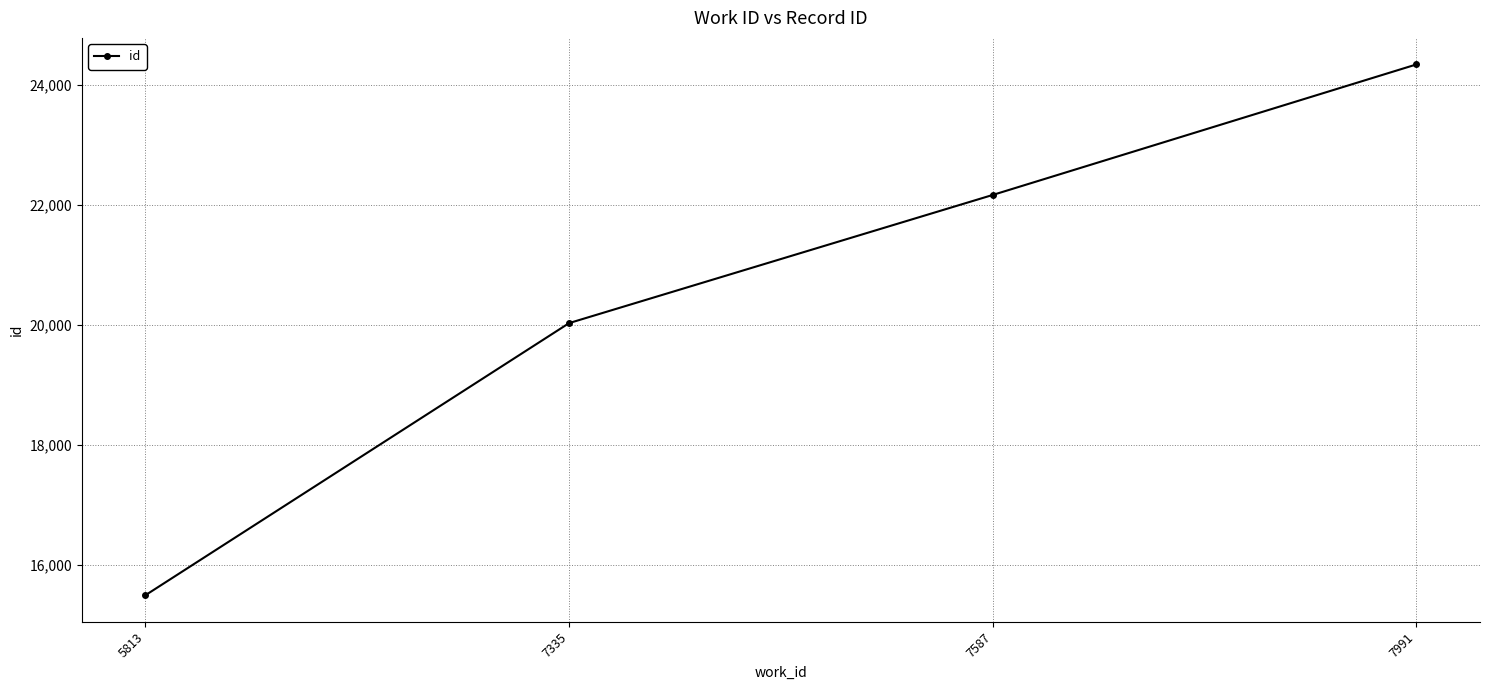

Rank the categories by value from highest to lowest.

7991, 7587, 7335, 5813